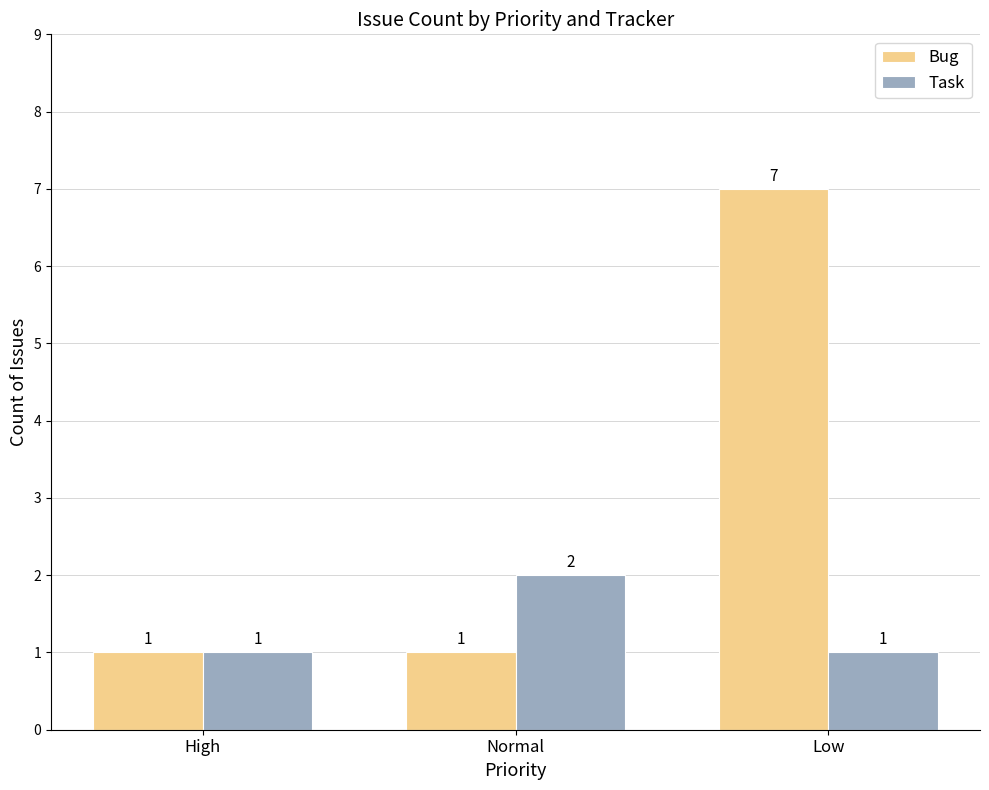

Does the chart contain any negative values?

No